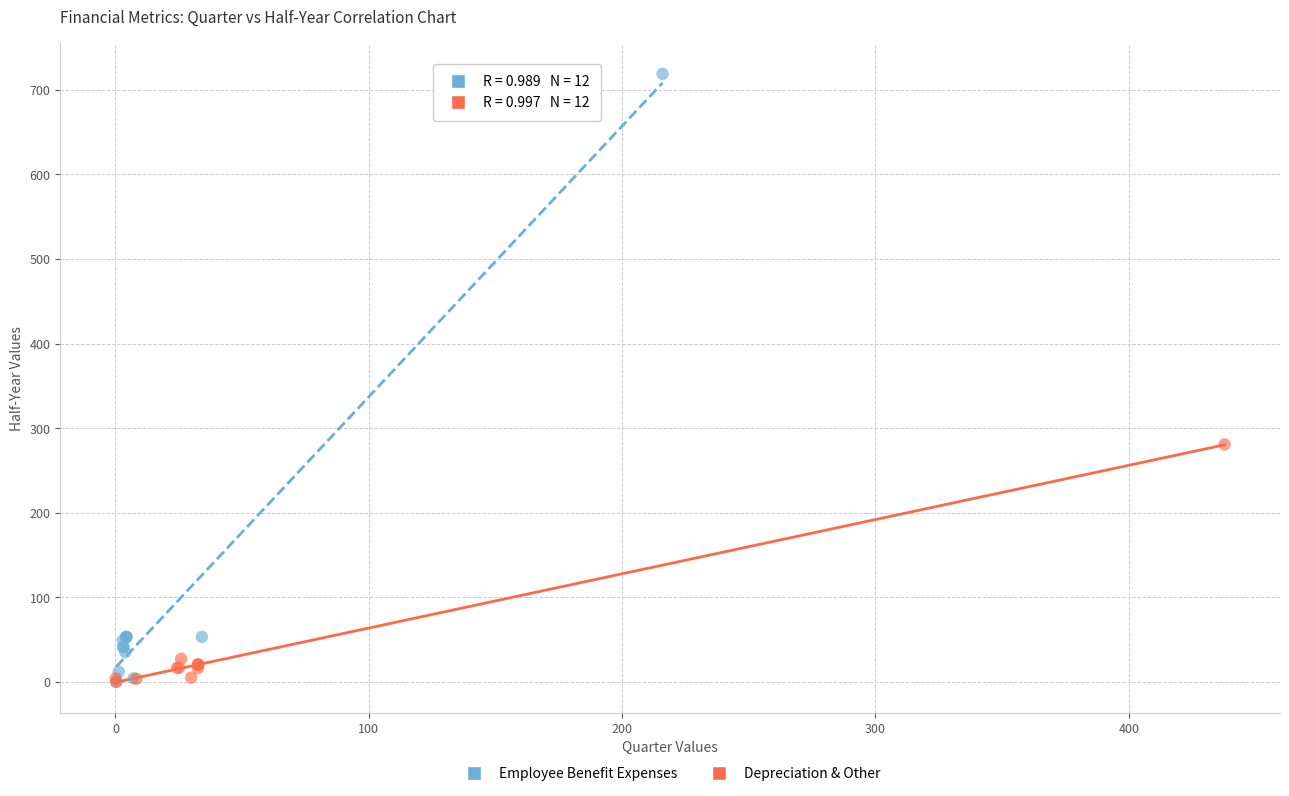

Which series has the largest Y range (max minus min)?

Employee Benefit Expenses